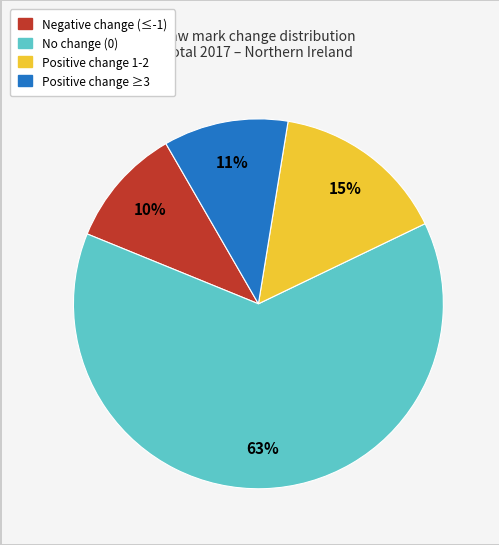

How many segments does this pie chart have?

4